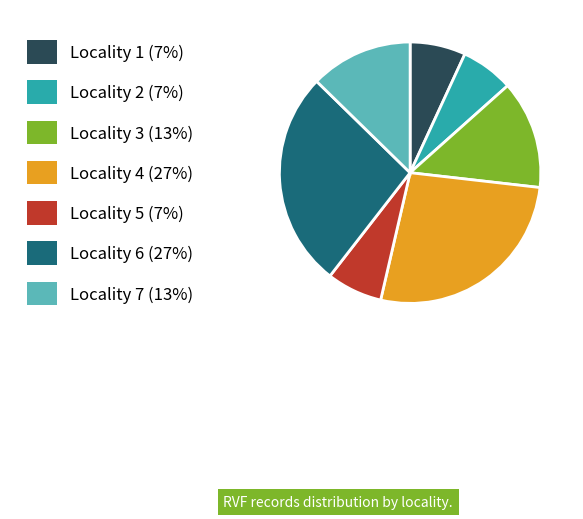

How many slices are in this pie chart?

7